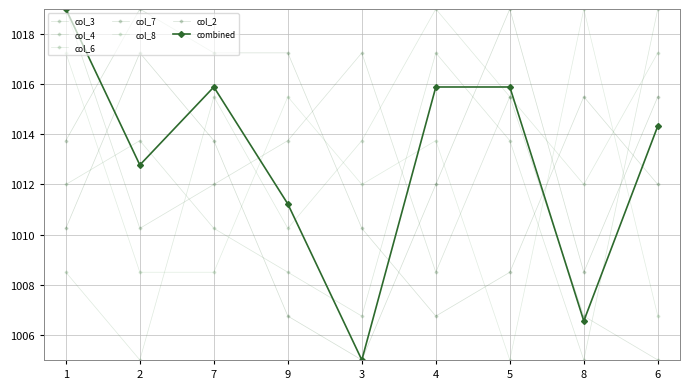

How many lines are shown in the chart?

7